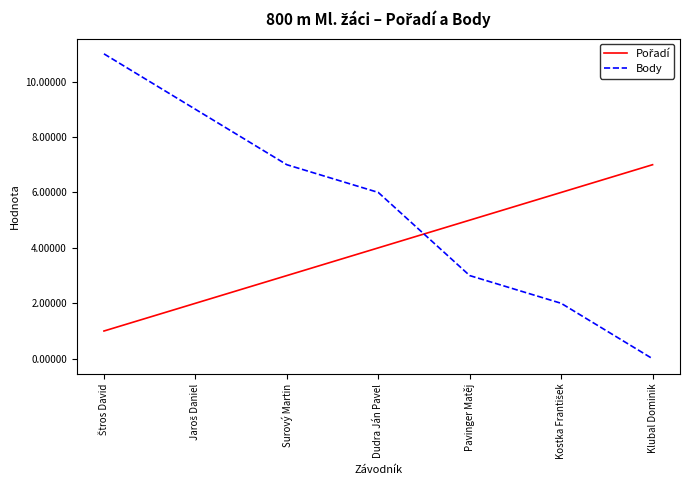

Is it true that Body equals 3 at Pavinger Matěj?

True